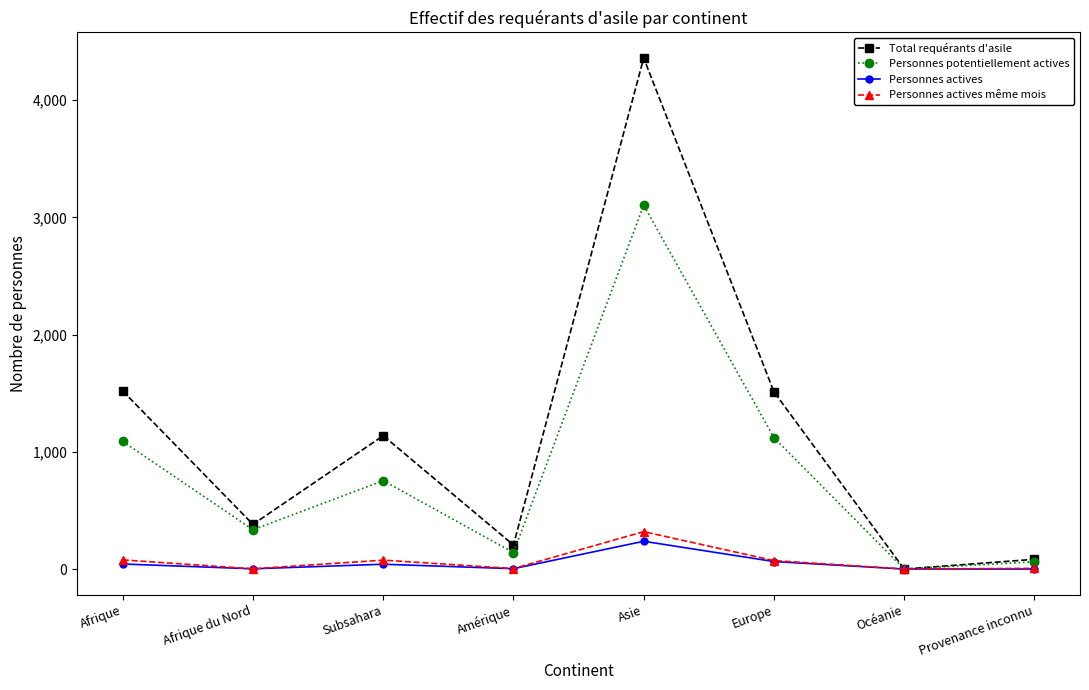

At which label is Total requérants d'asile closest to 2180?

Afrique